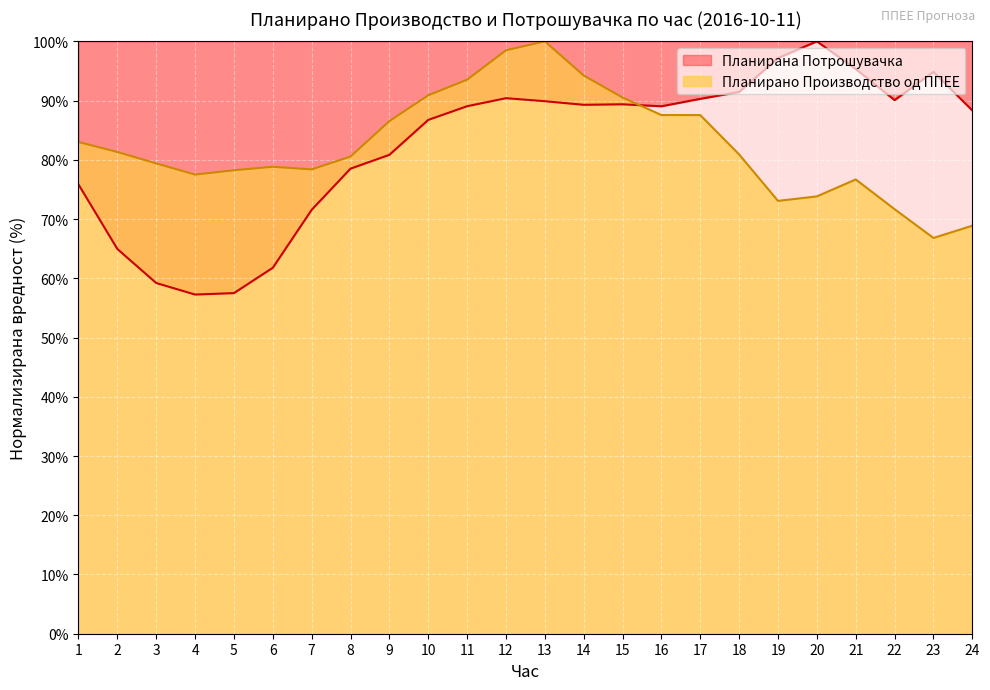

What is the greatest value displayed?

100.0